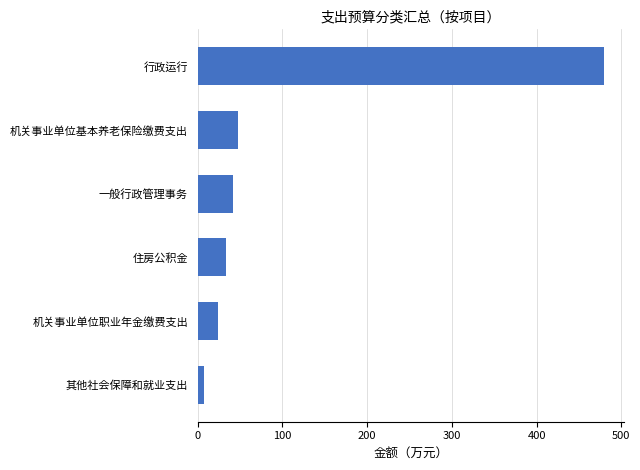

How many distinct data groups are displayed?

1